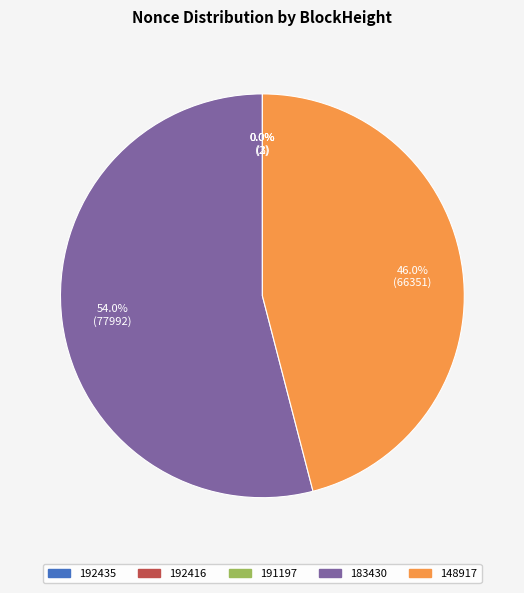

Is there a majority slice in this chart?

Yes